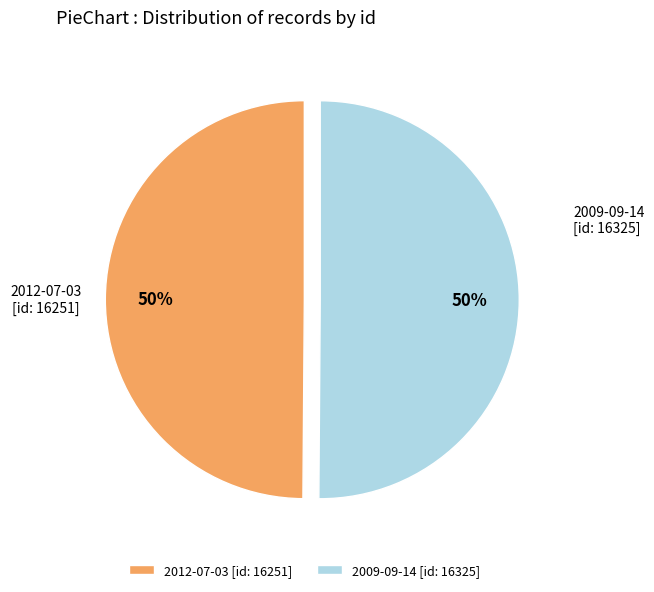

Combined, do 2009-09-14 and 2012-07-03 account for over 50%?

Yes